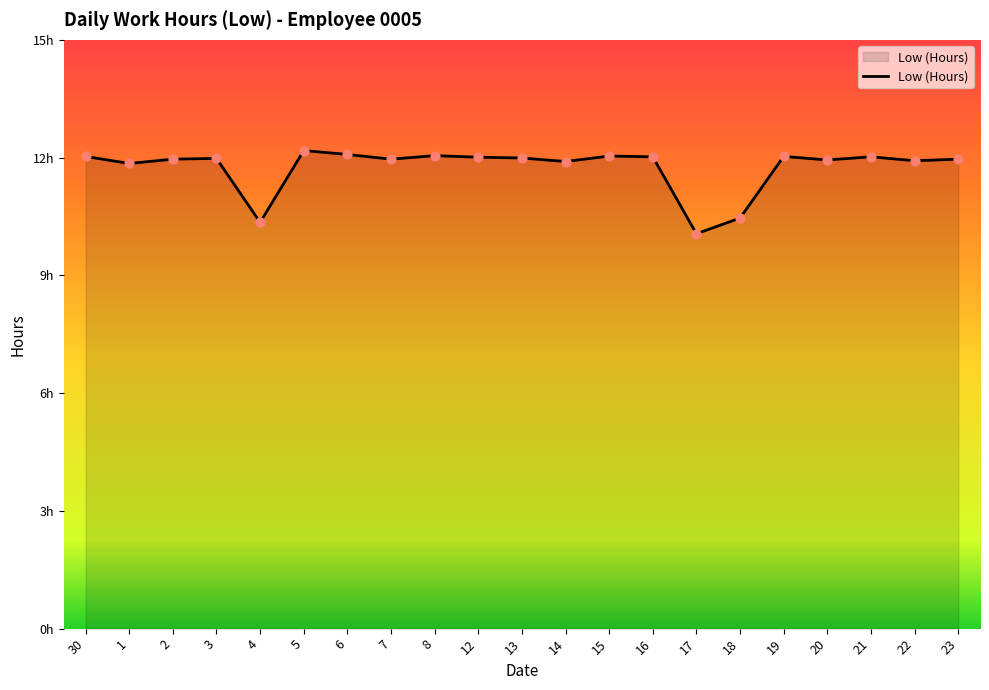

Between 13 and 20, which is larger?

13